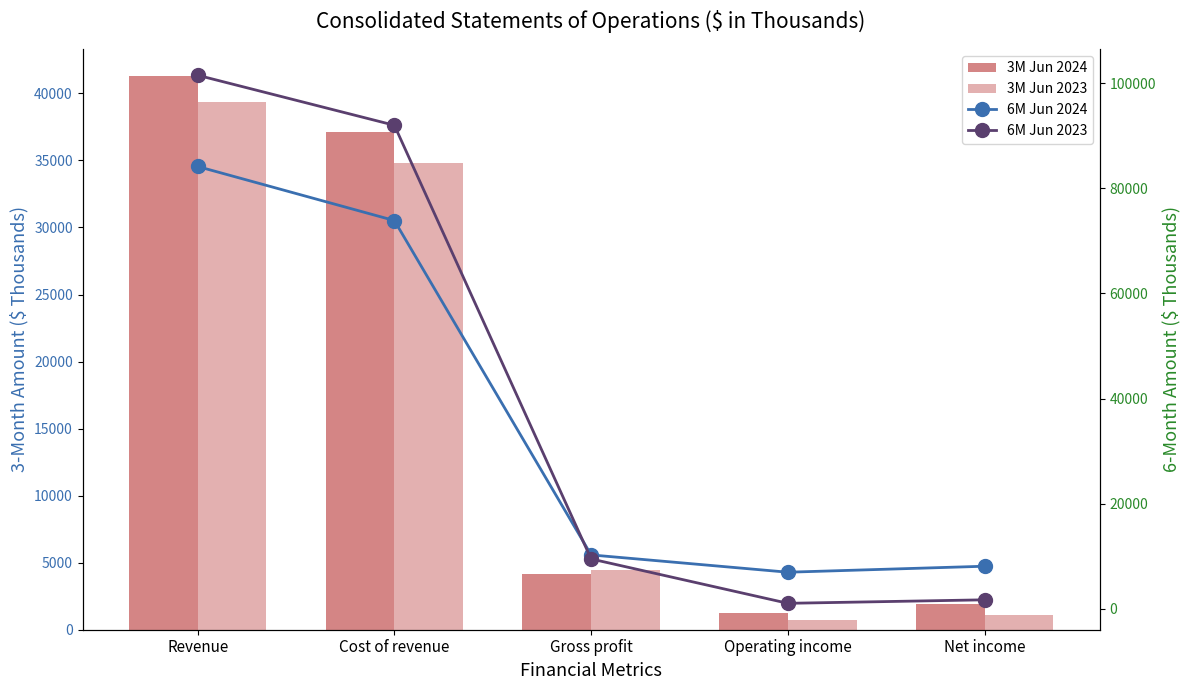

Reading right to left, transcribe all the data shown in this chart.

3M Jun 2024: 1889	1283	4158	37104	41262
3M Jun 2023: 1102	749	4481	34845	39326
6M Jun 2024: 8129	6991	10282	73861	84143
6M Jun 2023: 1743	1077	9515	91979	101494